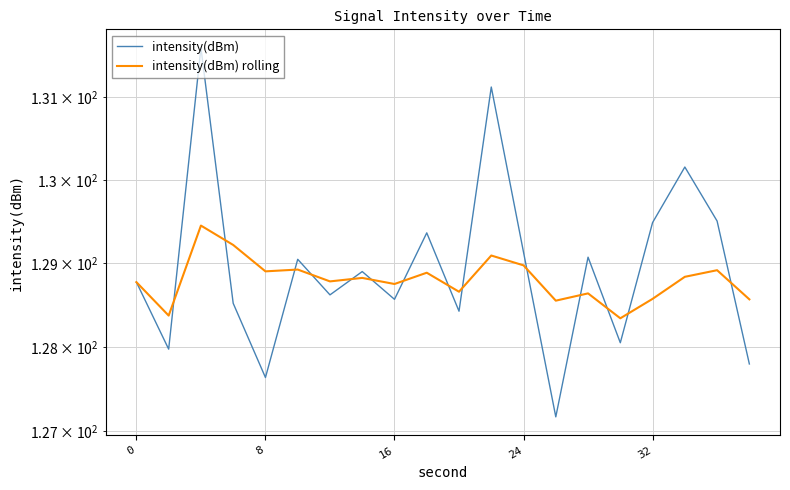

After their last crossing, which series has the higher values: intensity(dBm) or intensity(dBm) rolling?

intensity(dBm) rolling